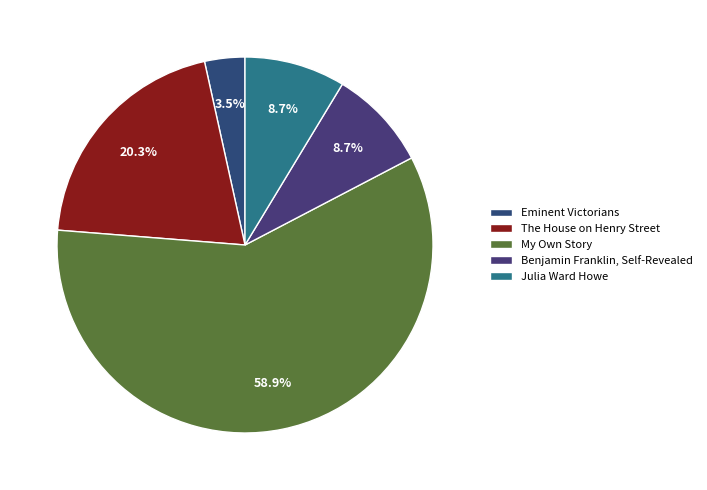

Which category has the smallest portion of the pie?

Eminent Victorians